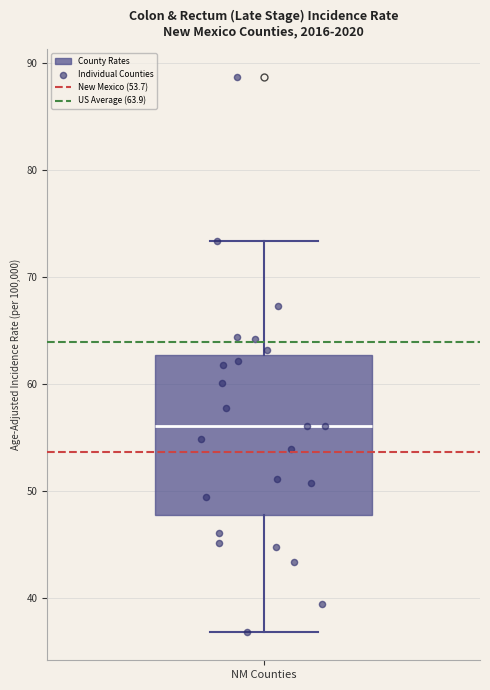

Transcribe this box plot: give where the median line is, the range the box spans, and where the two whiskers end, as read against the y-axis. The values are not printed on the chart, so give them approximately, as read against the axis.

median 56, box 48 to 63, whiskers 37 to 73